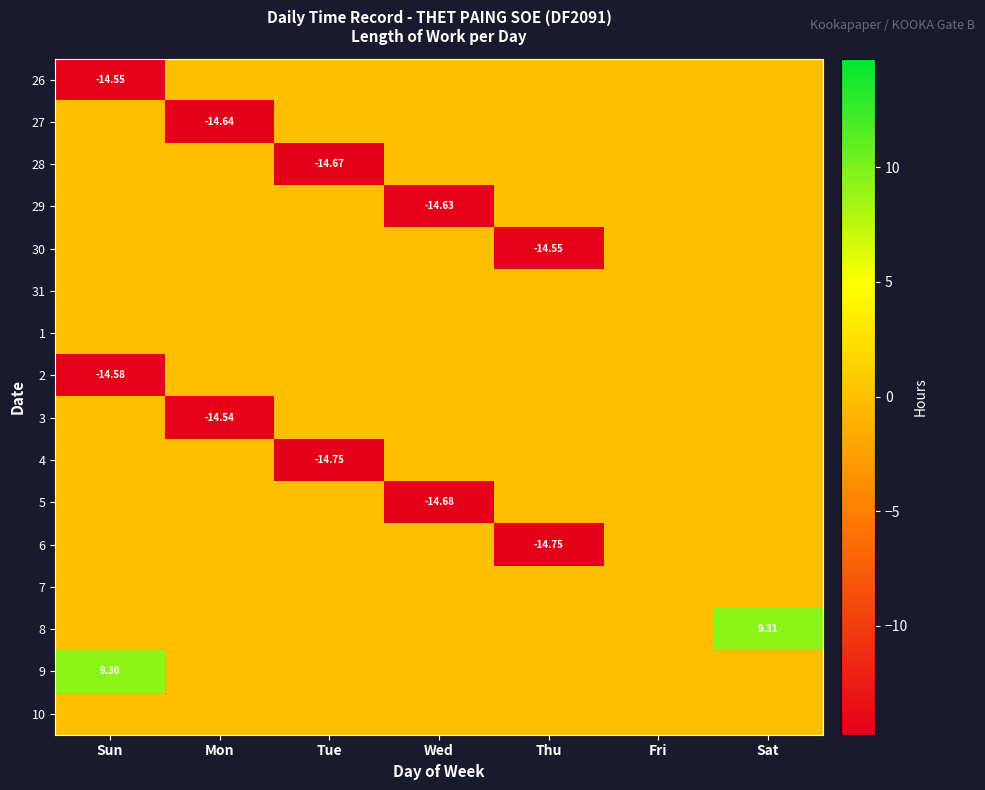

Where is 31 nearest to the value 0?

Sun